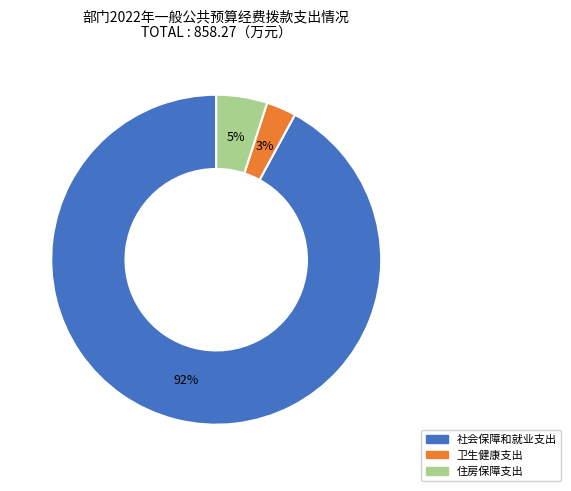

To the nearest percent, what portion does 住房保障支出 represent?

5%